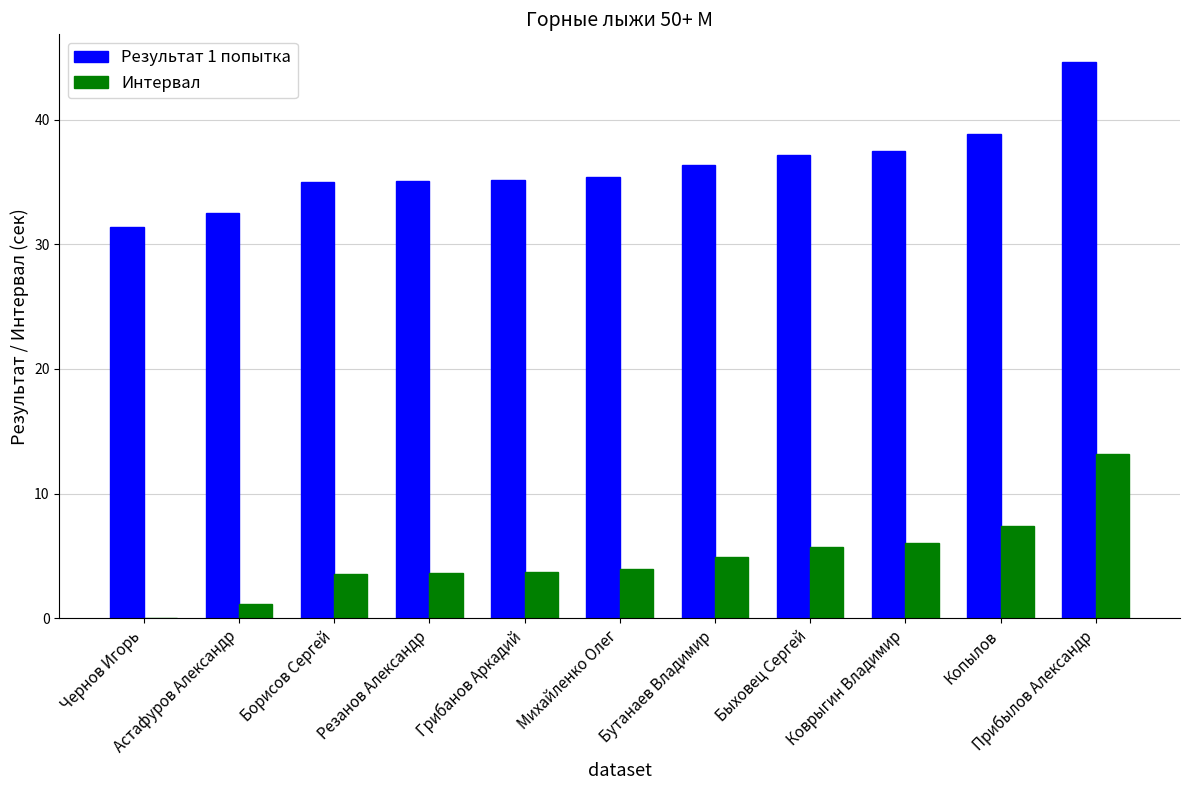

What is the greatest value displayed?

44.6